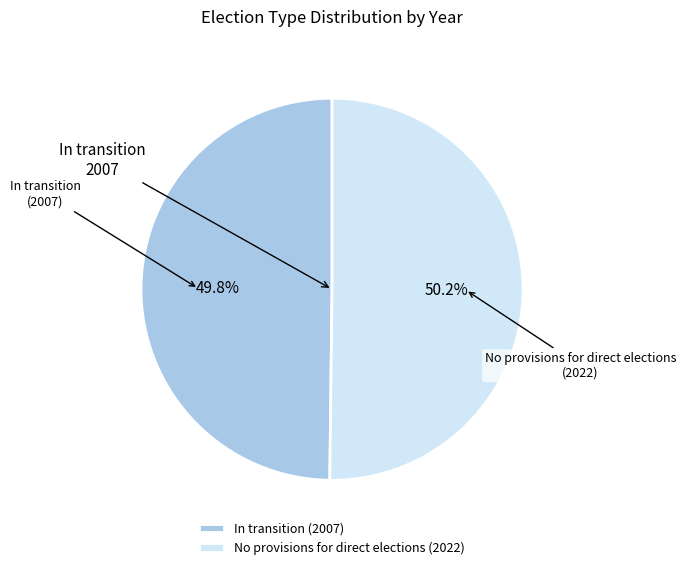

How many slices are in this pie chart?

2